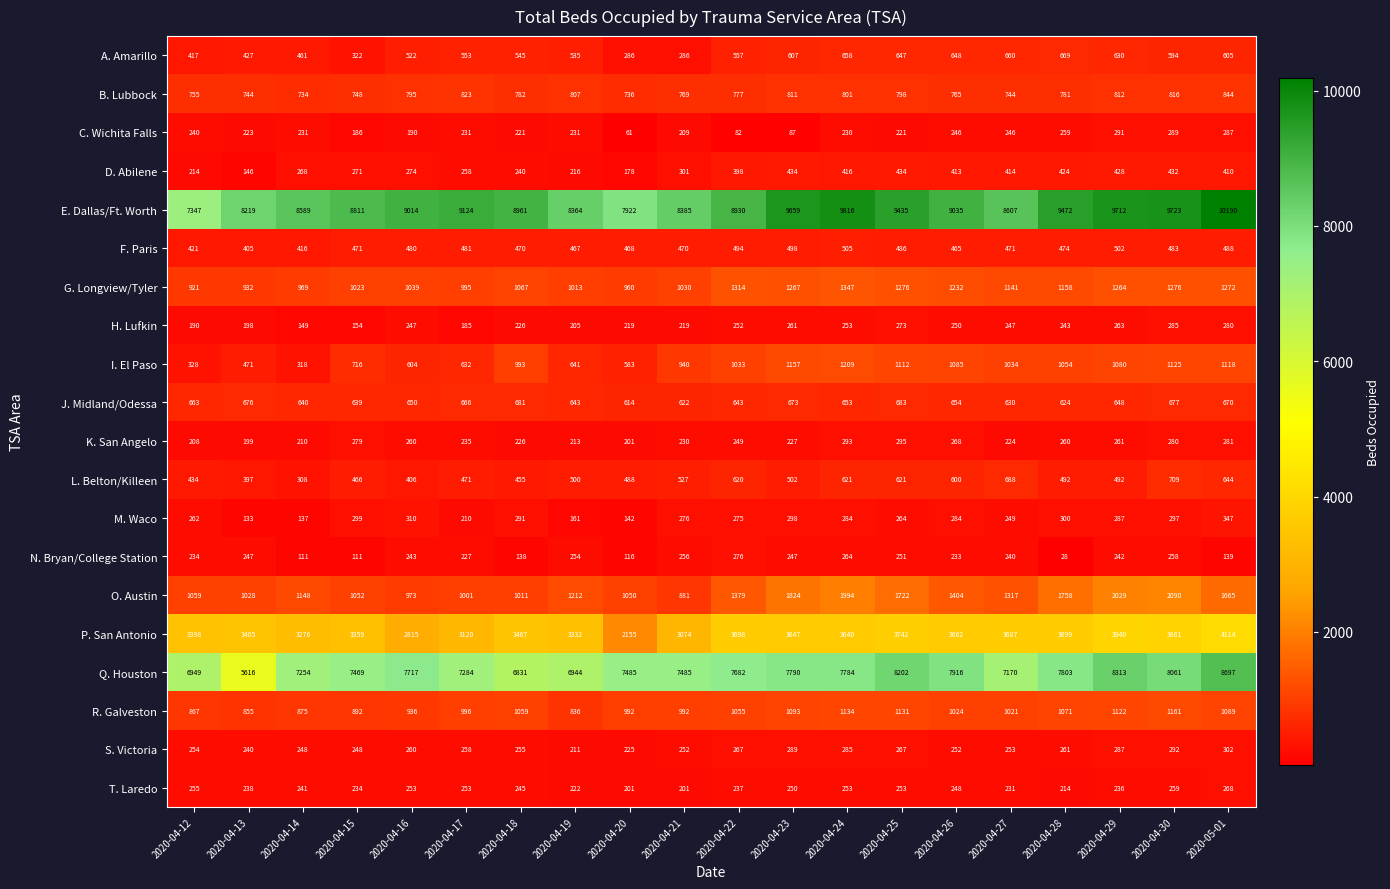

Is it true that S. Victoria equals 267 at 2020-04-25?

True